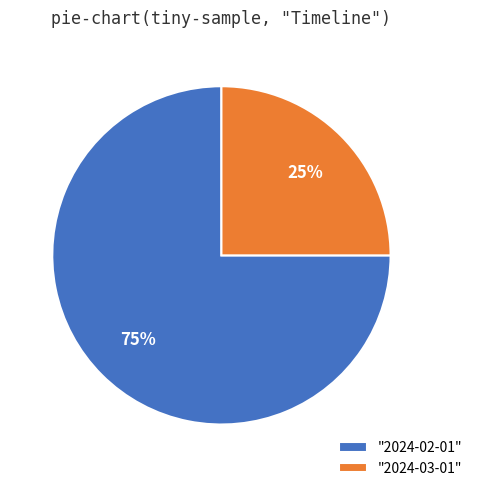

Which category has the biggest portion of the pie?

"2024-02-01"